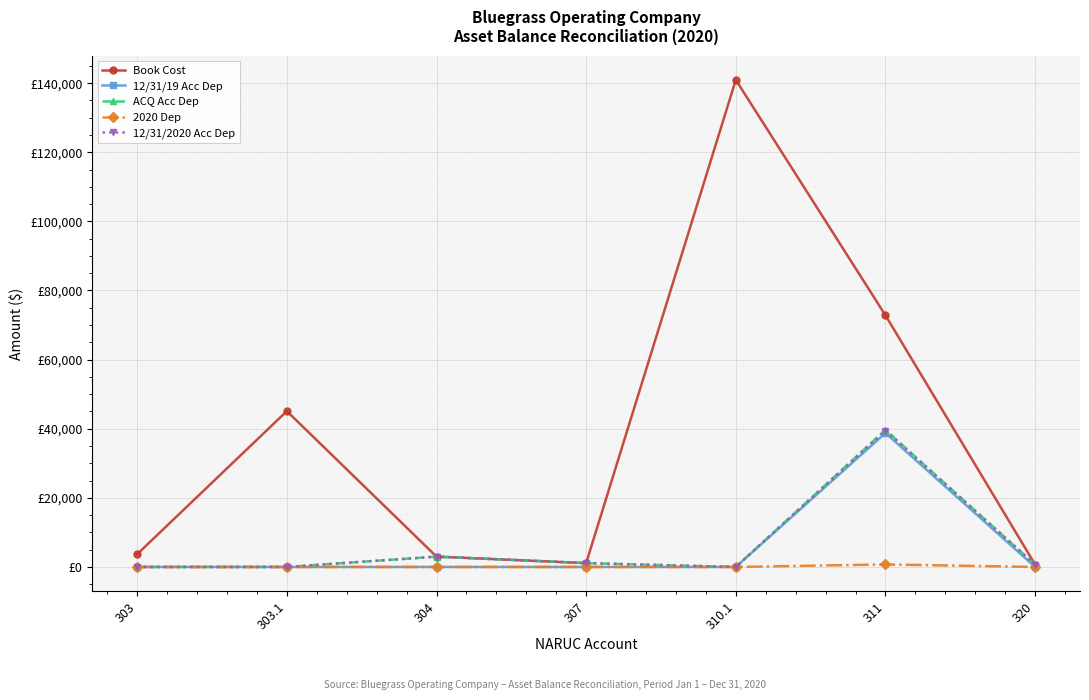

Does the chart have visible grid lines?

Yes